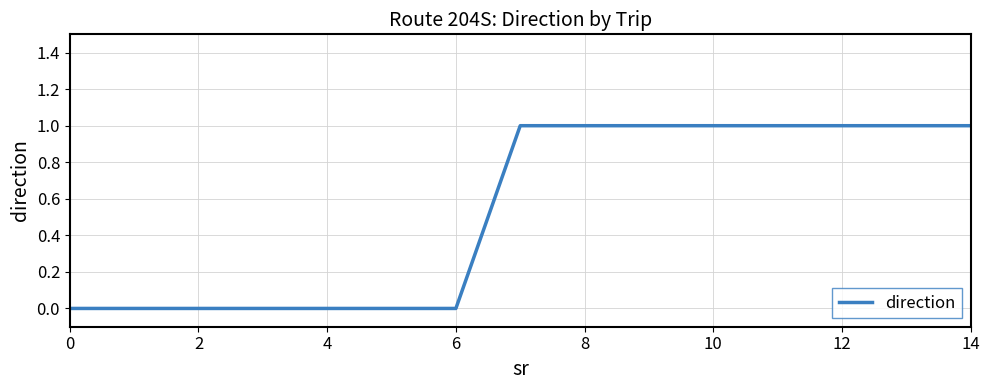

How many values are below 1?

7